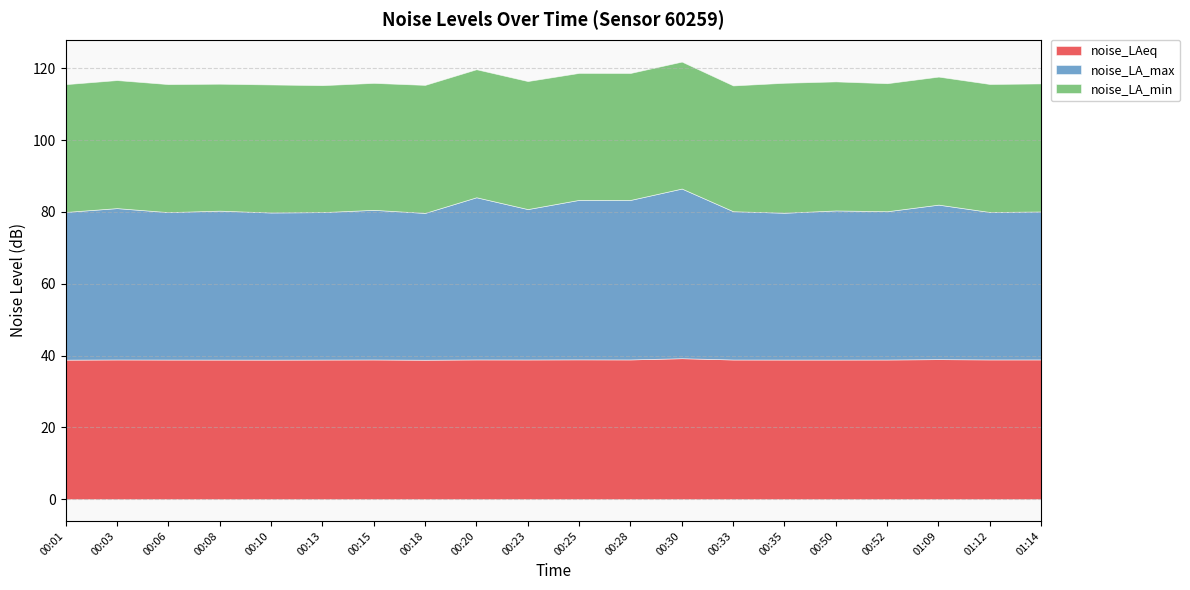

What is the value of the noise_LAeq point at the 5th from the left?

38.9